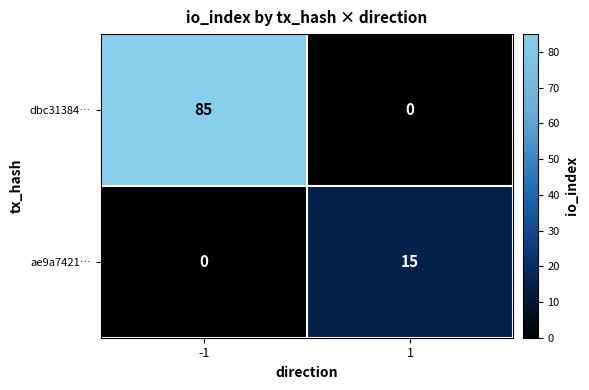

True or false: ae9a7421… has a value of 15 at 1.

True